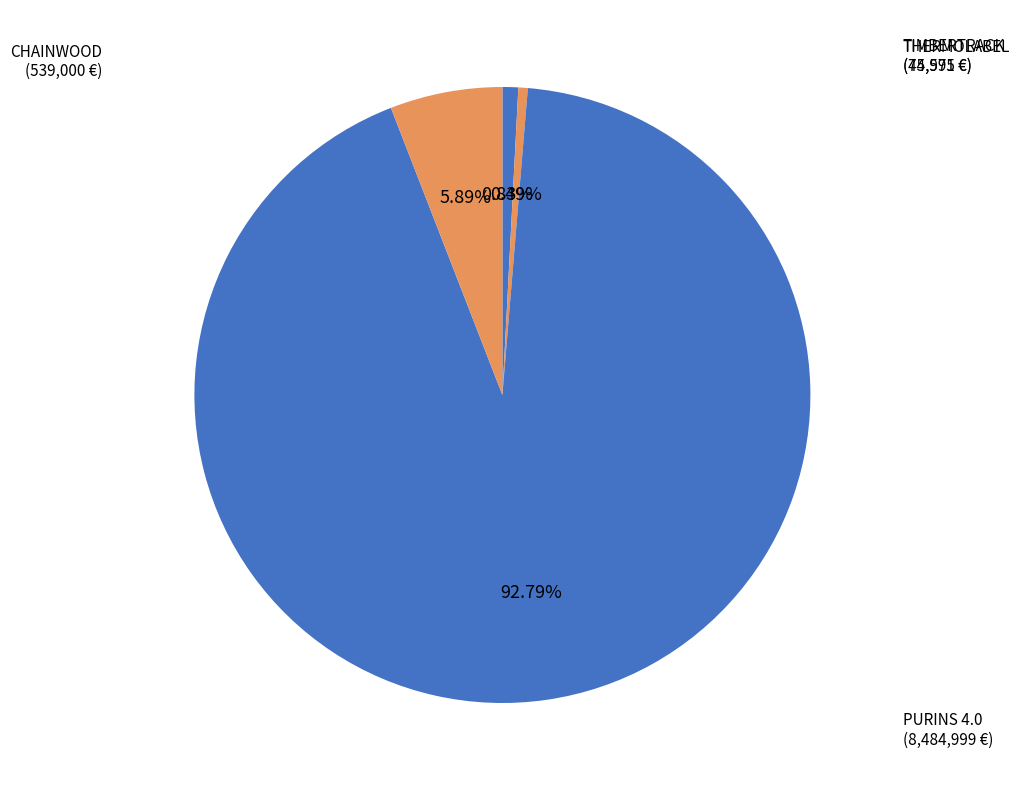

How many segments does this pie chart have?

4